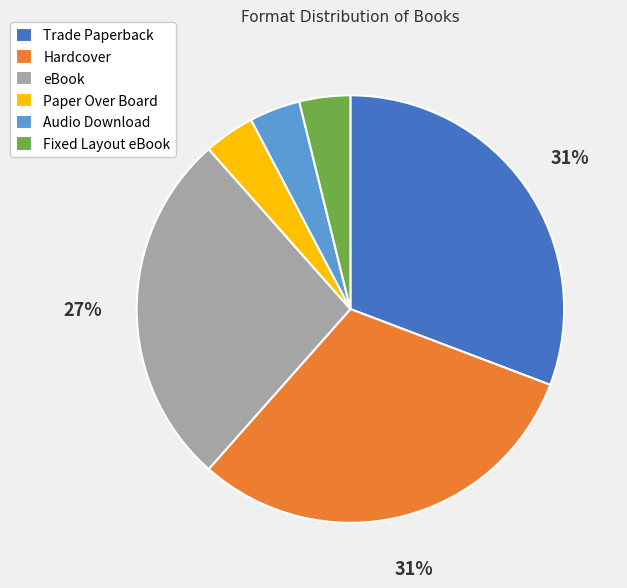

Combined, do Trade Paperback and eBook account for over 50%?

Yes